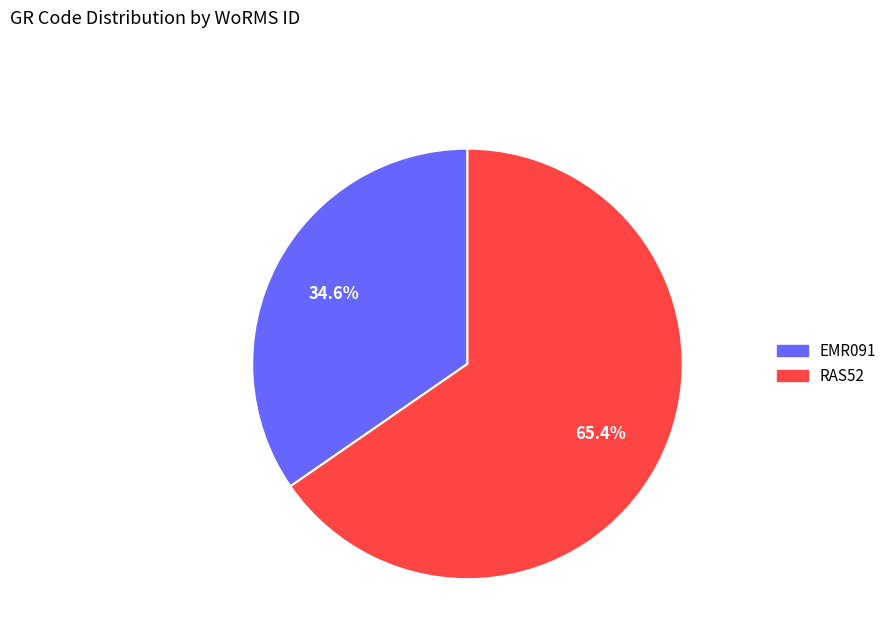

Which slice represents more than half of the pie?

RAS52